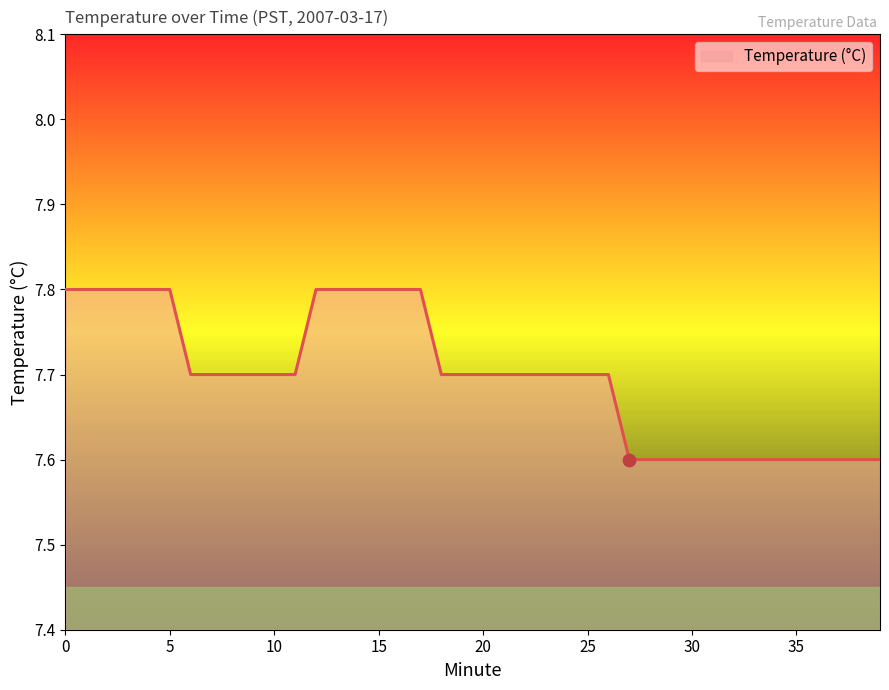

What is the smallest value displayed?

7.6